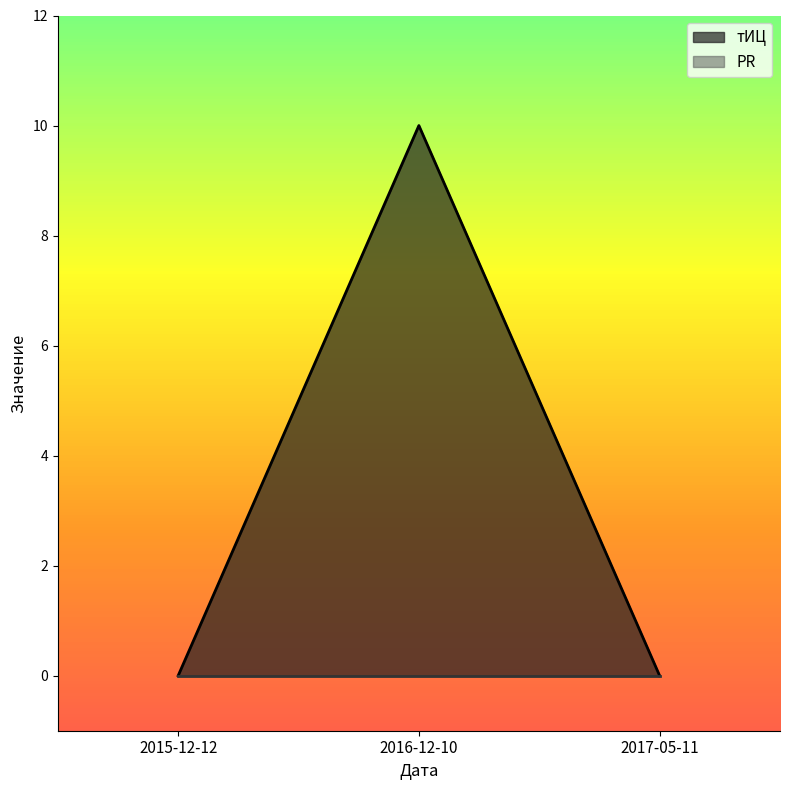

List the labels in order of value, smallest first.

2015-12-12, 2017-05-11, 2016-12-10